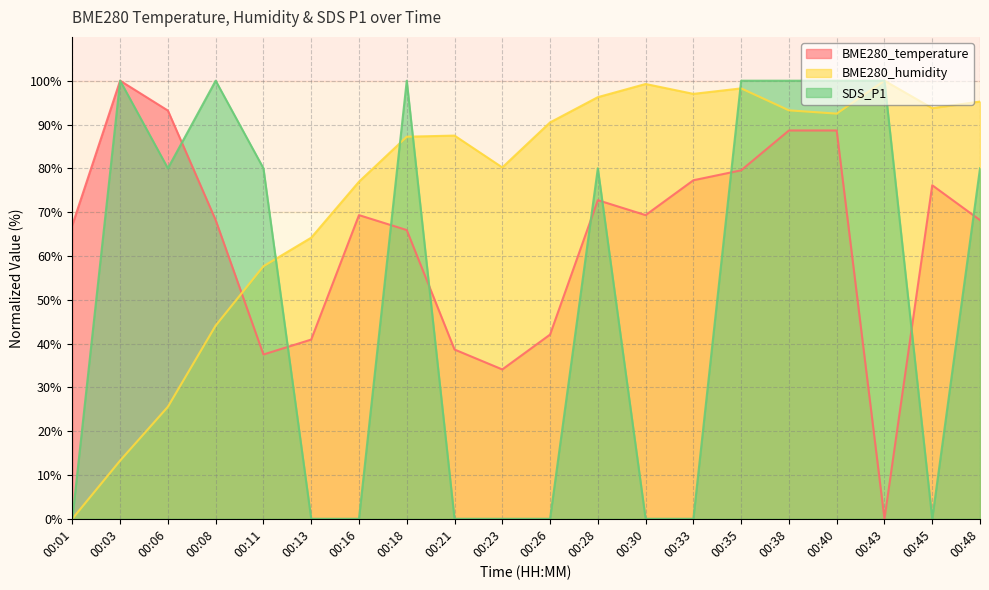

Reading left to right, list all the values displayed in this chart.

BME280_temperature: 00:01=67.0	00:03=100.0	00:06=93.2	00:08=68.2	00:11=37.5	00:13=40.9	00:16=69.3	00:18=65.9	00:21=38.6	00:23=34.1	00:26=42.0	00:28=72.7	00:30=69.3	00:33=77.3	00:35=79.5	00:38=88.6	00:40=88.6	00:43=0.0	00:45=76.1	00:48=68.2
BME280_humidity: 00:01=0.0	00:03=13.3	00:06=25.6	00:08=44.1	00:11=57.6	00:13=64.2	00:16=76.9	00:18=87.2	00:21=87.5	00:23=80.2	00:26=90.5	00:28=96.2	00:30=99.2	00:33=97.0	00:35=98.2	00:38=93.2	00:40=92.5	00:43=100.0	00:45=93.7	00:48=95.2
SDS_P1: 00:01=0.0	00:03=100.0	00:06=80.0	00:08=100.0	00:11=80.0	00:13=0.0	00:16=0.0	00:18=100.0	00:21=0.0	00:23=0.0	00:26=0.0	00:28=80.0	00:30=0.0	00:33=0.0	00:35=100.0	00:38=100.0	00:40=100.0	00:43=100.0	00:45=0.0	00:48=80.0